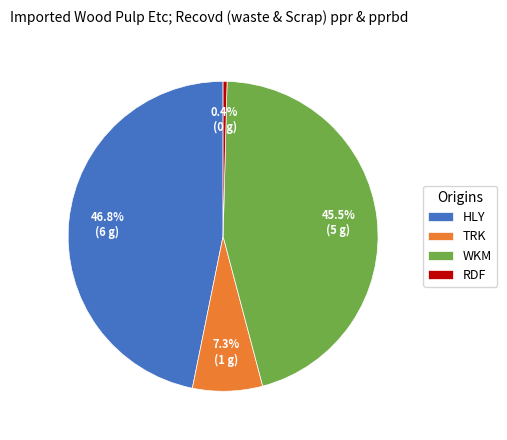

How many slices are in this pie chart?

4